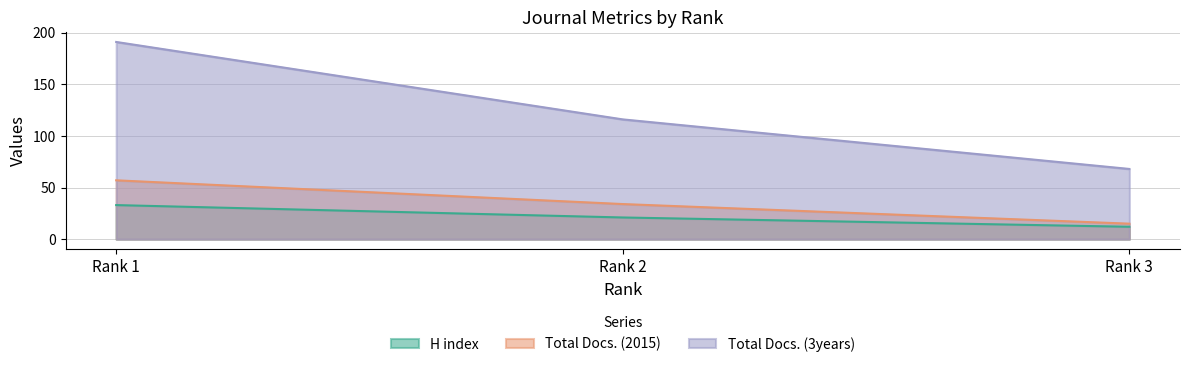

Reading left to right, extract all data points from this chart.

H index: 33	21	12
Total Docs. (2015): 57	34	15
Total Docs. (3years): 191	116	68